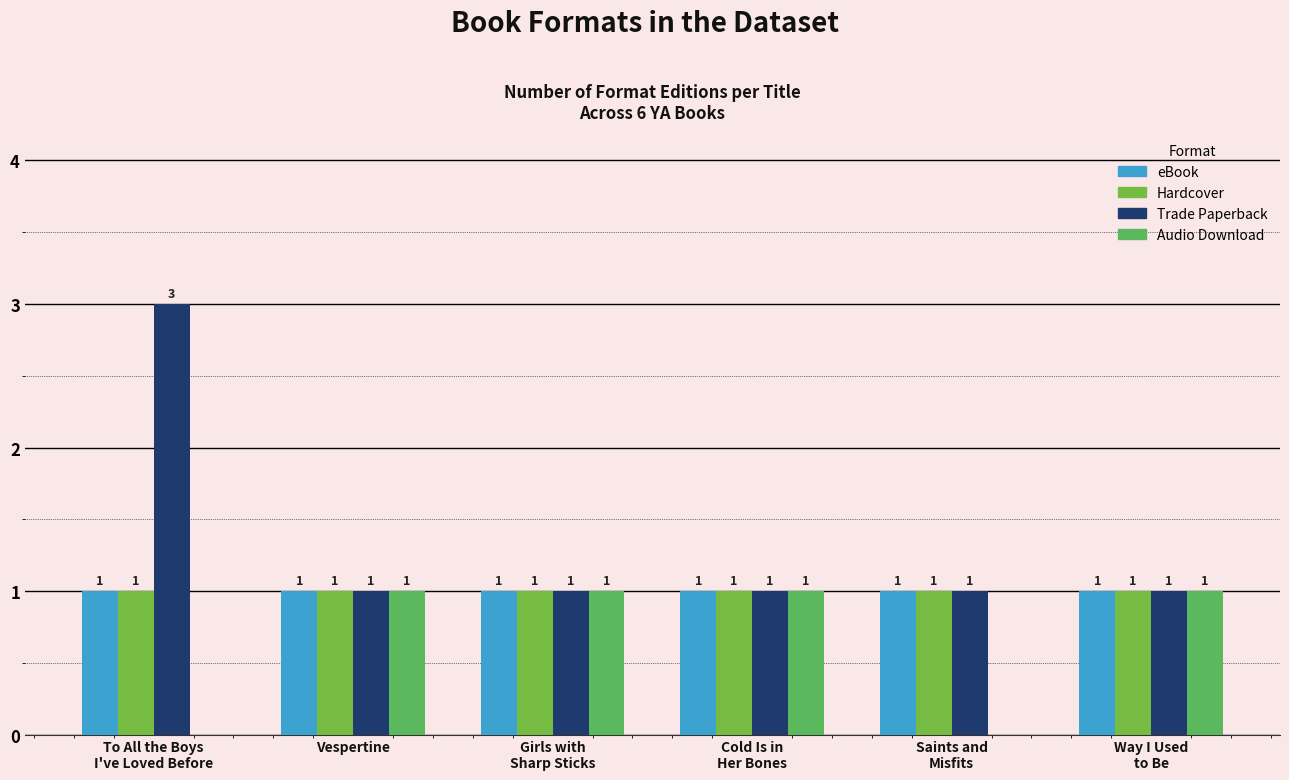

Which series has the widest spread of values?

Trade Paperback